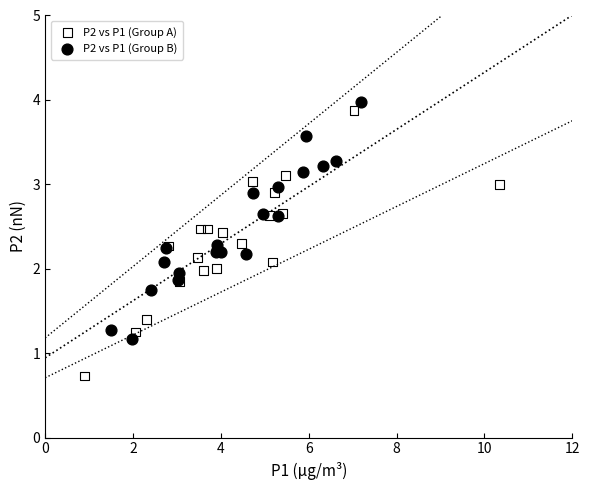

Which series reaches the minimum Y coordinate?

P2 vs P1 (Group A)